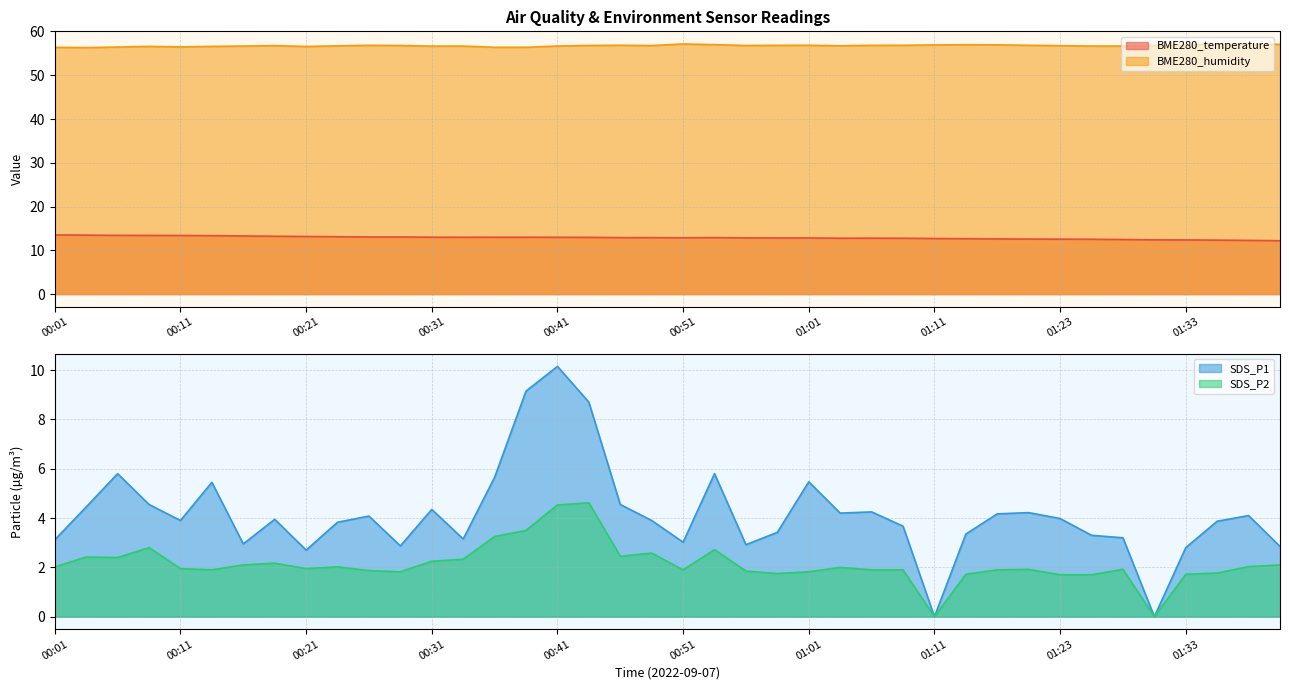

Is the value of SDS_P1 at 01:20 greater than the value of SDS_P2 at 01:39?

Yes